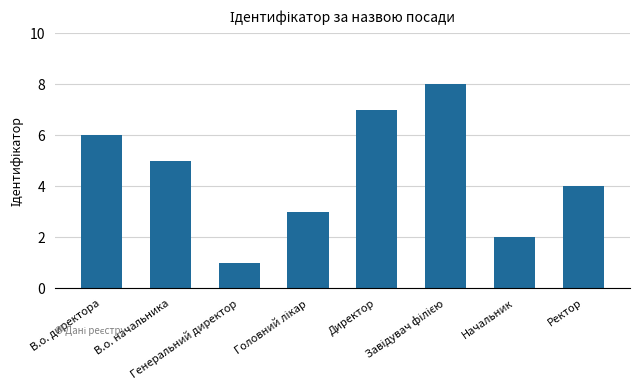

Is it true that the value at Директор is 7?

True